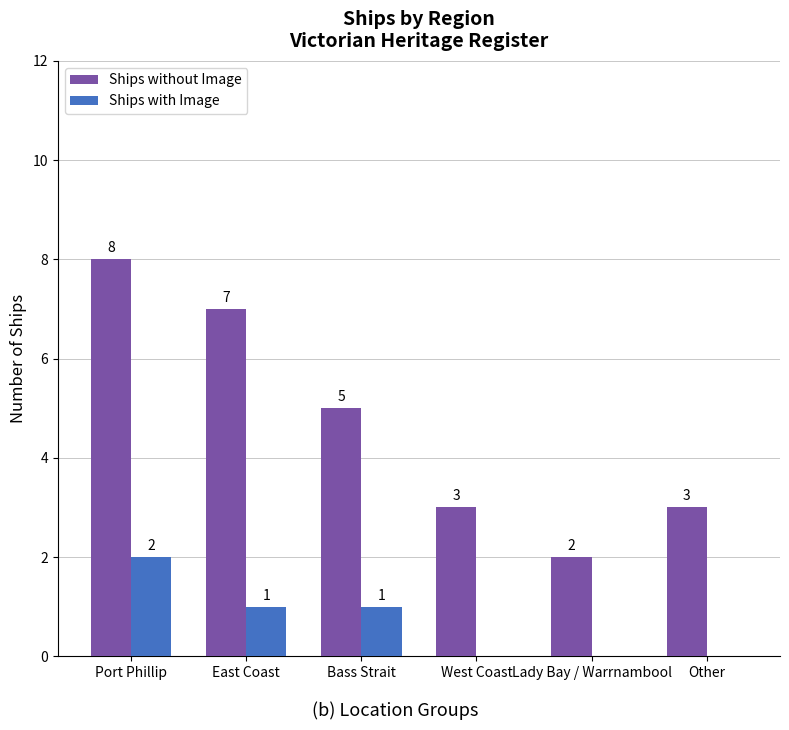

Read the Ships with Image value at Port Phillip.

2